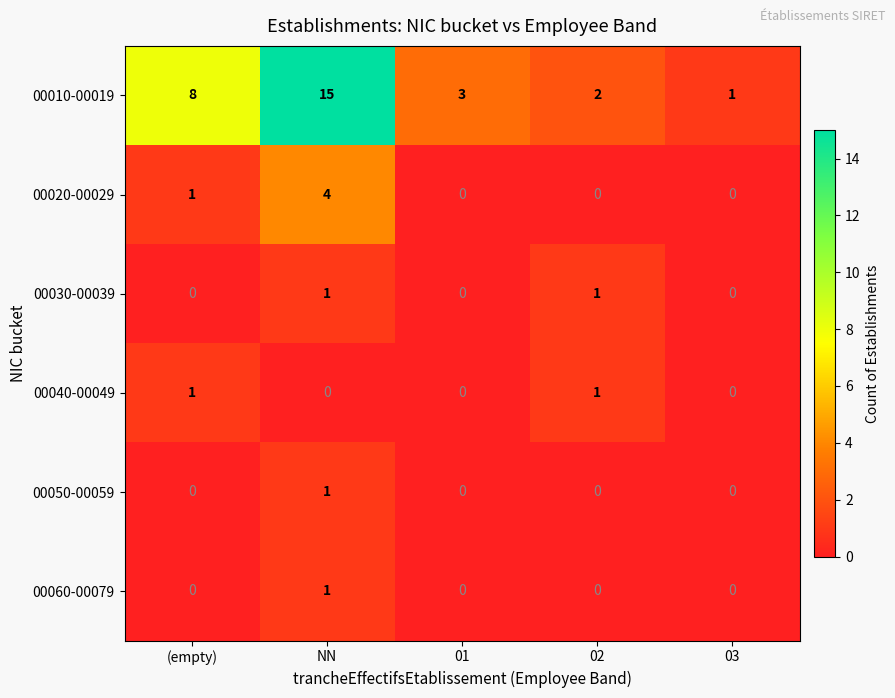

Which series has the largest total across all categories?

00010-00019